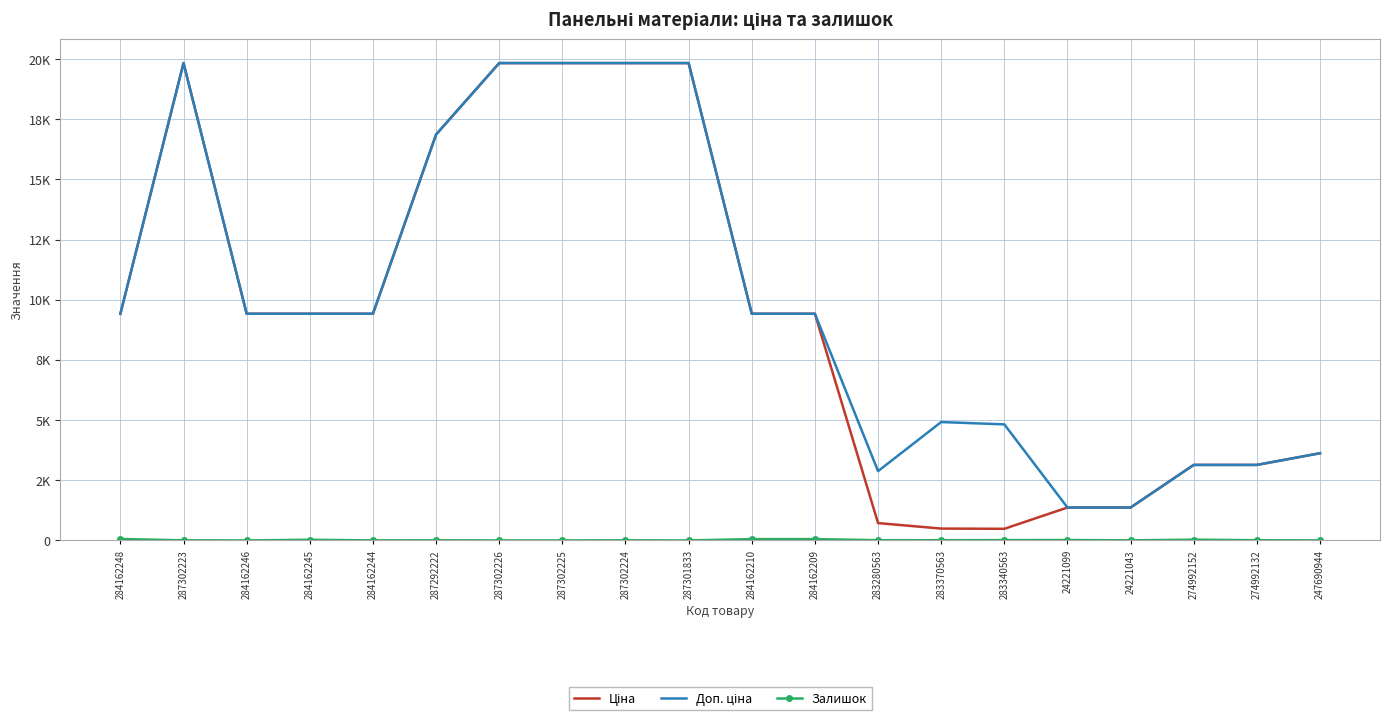

What are all the series names shown in the legend?

Ціна, Доп. ціна, Залишок